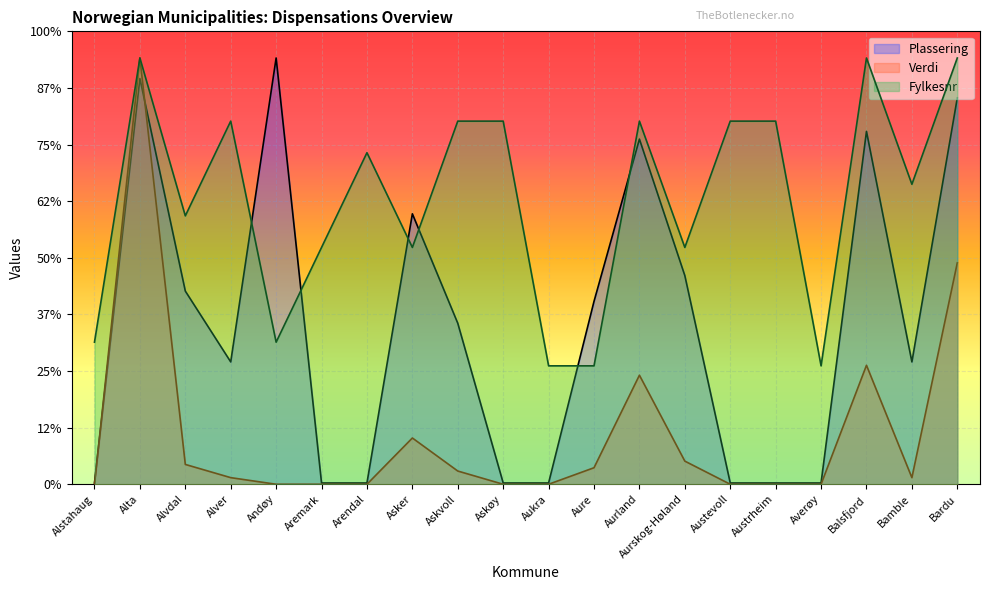

List the labels in order of Verdi value, smallest first.

Alstahaug, Andøy, Aremark, Arendal, Askøy, Aukra, Austevoll, Austrheim, Averøy, Alver, Bamble, Askvoll, Aure, Alvdal, Aurskog-Høland, Asker, Aurland, Balsfjord, Bardu, Alta